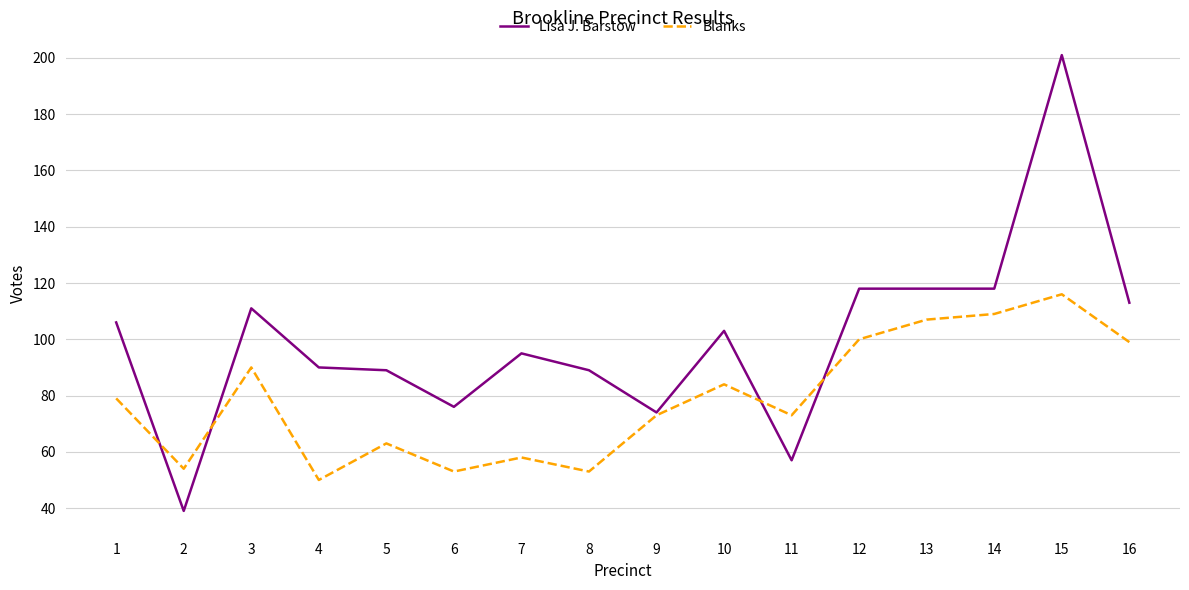

Which series has the largest range (max minus min)?

Lisa J. Barstow